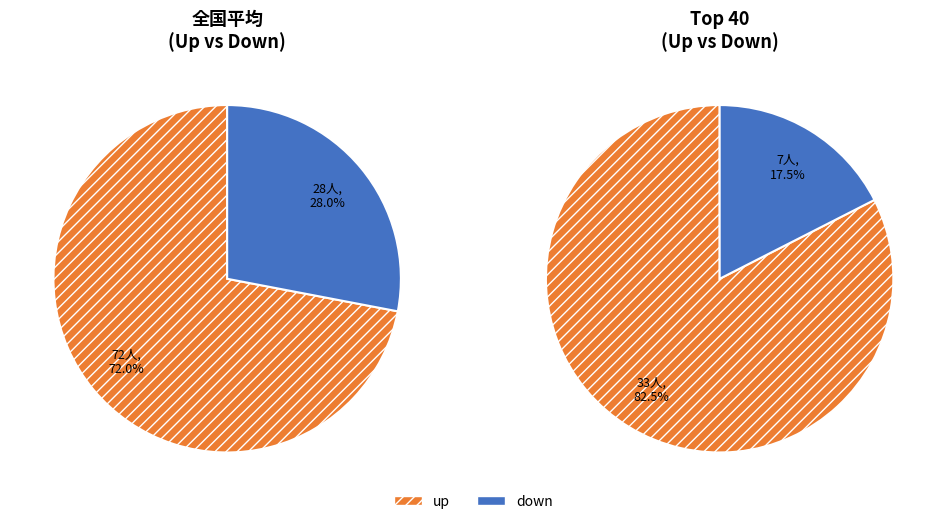

What is the ratio of the value at up to the value at down?

2.6